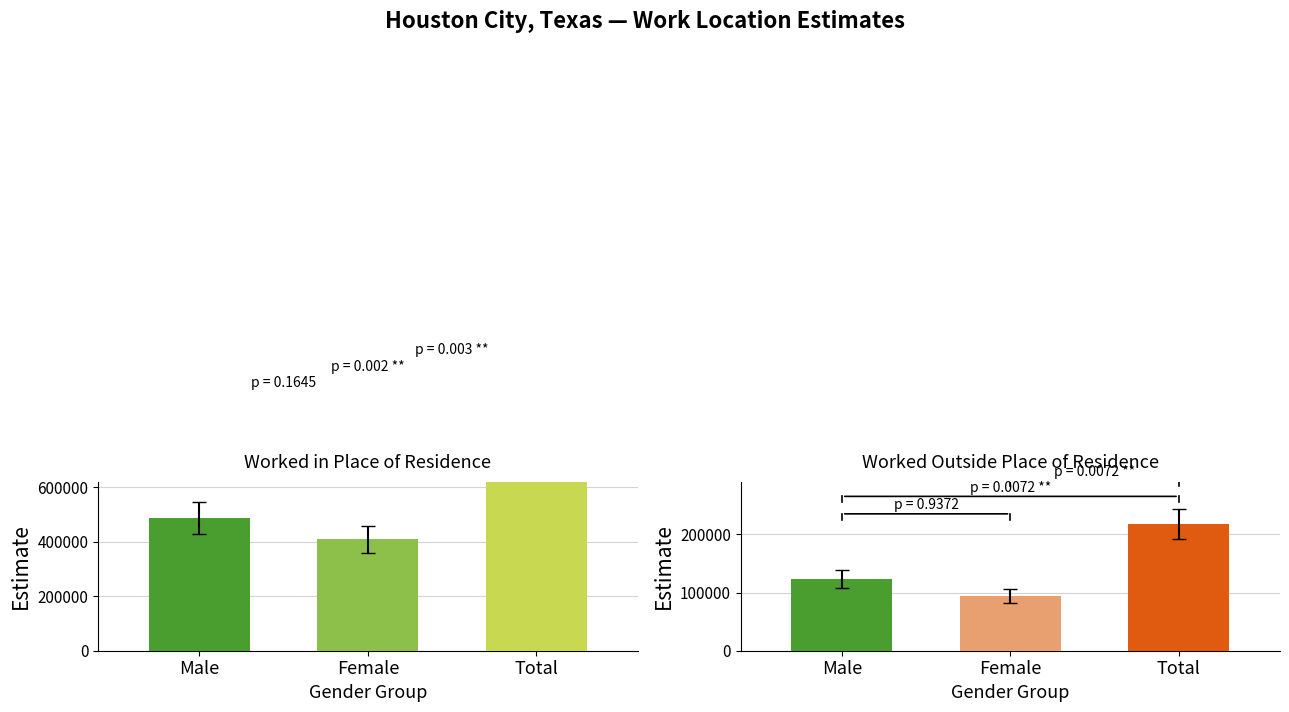

Read the Worked in place of residence value at Total, to the nearest 100.

895200